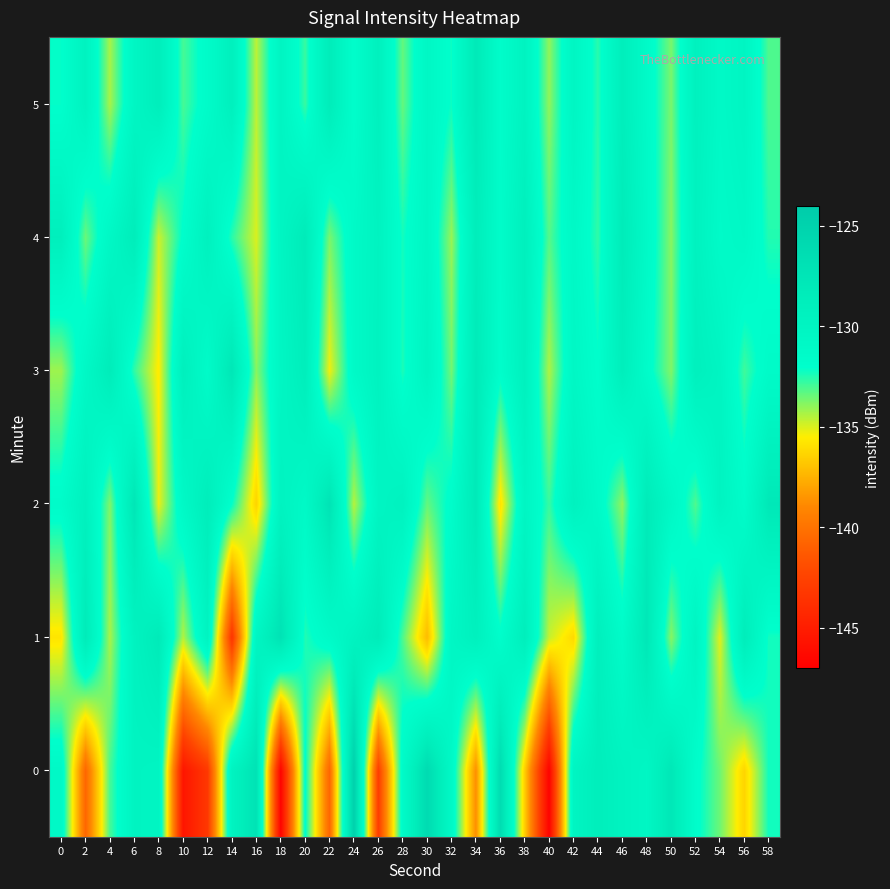

Reading left to right, list all the values displayed in this chart.

0: 0=-130.9	2=-140.6	4=-133.0	6=-130.0	8=-130.2	10=-145.5	12=-143.2	14=-129.8	16=-127.2	18=-146.7	20=-131.9	22=-140.6	24=-124.8	26=-142.8	28=-131.3	30=-126.1	32=-130.9	34=-138.7	36=-126.3	38=-136.5	40=-146.8	42=-130.1	44=-128.8	46=-129.8	48=-130.5	50=-127.8	52=-131.7	54=-133.5	56=-136.3	58=-132.3
1: 0=-135.8	2=-128.3	4=-134.3	6=-129.7	8=-128.2	10=-134.5	12=-129.9	14=-143.4	16=-130.3	18=-127.1	20=-132.5	22=-131.2	24=-129.8	26=-128.4	28=-133.1	30=-137.2	32=-130.5	34=-129.3	36=-131.8	38=-128.9	40=-134.7	42=-136.2	44=-129.1	46=-131.4	48=-127.8	50=-133.9	52=-130.0	54=-135.1	56=-128.6	58=-132.3
2: 0=-131.5	2=-129.4	4=-133.8	6=-127.6	8=-135.2	10=-130.9	12=-128.7	14=-132.1	16=-136.4	18=-129.8	20=-131.0	22=-127.3	24=-134.5	26=-130.2	28=-129.6	30=-133.4	32=-131.7	34=-128.1	36=-135.9	38=-130.3	40=-132.8	42=-129.5	44=-131.2	46=-134.0	48=-128.3	50=-130.7	52=-133.1	54=-129.9	56=-131.6	58=-127.9
3: 0=-134.2	2=-130.8	4=-128.5	6=-132.7	8=-135.6	10=-129.1	12=-131.4	14=-127.7	16=-133.9	18=-130.4	20=-128.8	22=-135.3	24=-131.1	26=-129.7	28=-132.4	30=-130.0	32=-133.6	34=-128.2	36=-131.8	38=-129.3	40=-134.4	42=-130.6	44=-132.0	46=-128.9	48=-131.5	50=-133.8	52=-129.2	54=-130.1	56=-132.9	58=-131.3
4: 0=-129.0	2=-133.5	4=-130.7	6=-128.6	8=-134.8	10=-131.9	12=-129.4	14=-132.6	16=-135.0	18=-130.2	20=-128.3	22=-133.7	24=-131.1	26=-129.8	28=-132.3	30=-130.5	32=-134.1	34=-128.7	36=-131.6	38=-129.1	40=-133.2	42=-130.9	44=-132.7	46=-128.4	48=-131.0	50=-133.9	52=-129.6	54=-131.3	56=-130.8	58=-132.5
5: 0=-132.1	2=-129.7	4=-134.3	6=-130.4	8=-128.8	10=-133.0	12=-131.5	14=-129.2	16=-134.6	18=-130.1	20=-132.8	22=-128.5	24=-131.9	26=-129.3	28=-133.4	30=-130.6	32=-132.2	34=-128.1	36=-131.7	38=-129.8	40=-134.0	42=-130.3	44=-132.6	46=-128.9	48=-131.2	50=-133.7	52=-129.4	54=-131.0	56=-130.2	58=-133.1